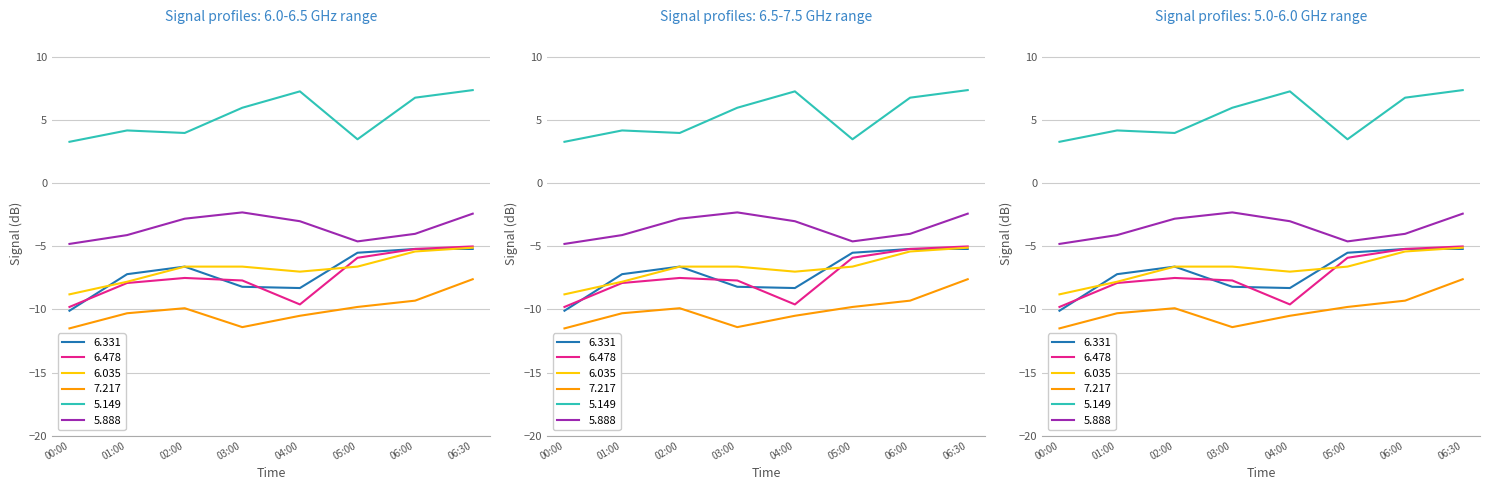

Which series has the widest spread of values?

6.331